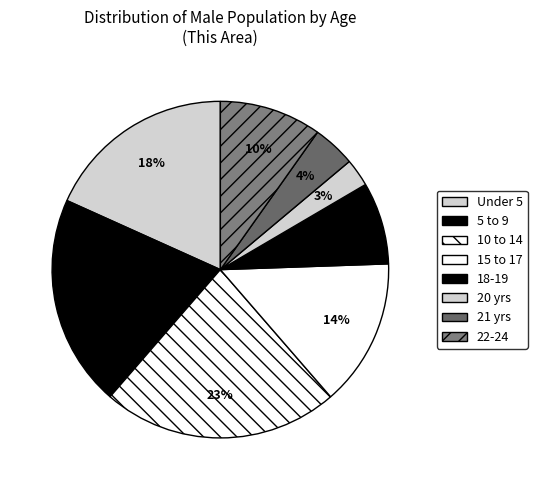

Does any single category account for the majority?

No